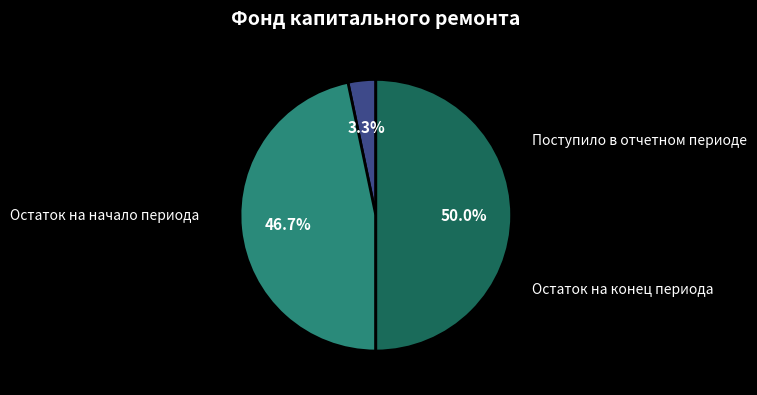

Which has a higher value, Остаток на начало периода or Остаток на конец периода?

Остаток на конец периода